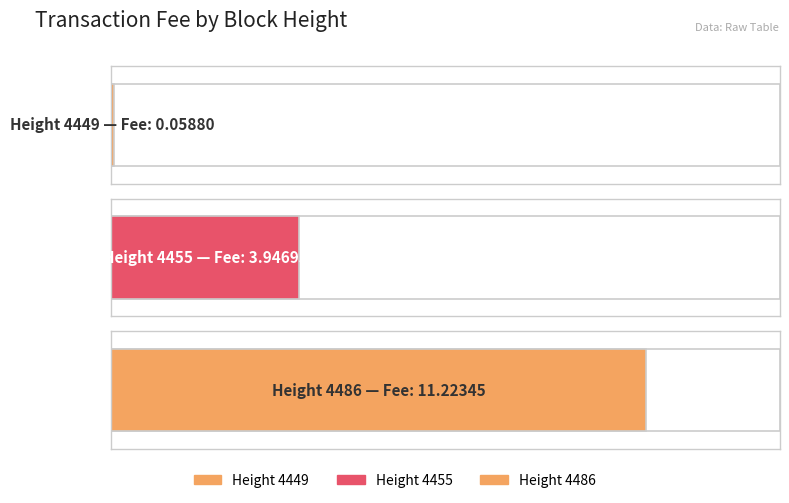

Reading right to left, list all the values displayed in this chart.

4486=11.2	4455=3.9	4449=0.1